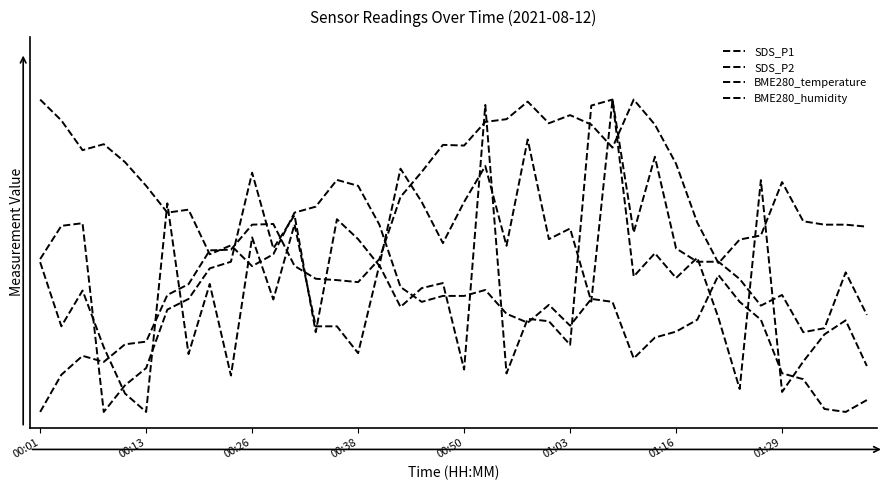

Does the chart display data point markers on the line(s)?

No